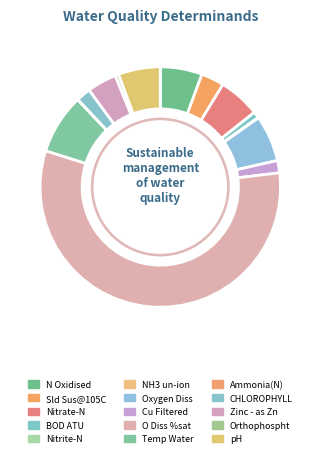

Rank the categories by value from highest to lowest.

O Diss %sat, Temp Water, Oxygen Diss, N Oxidised, pH, Nitrate-N, Zinc - as Zn, Sld Sus@105C, CHLOROPHYLL, Cu Filtered, BOD ATU, Orthophospht, Nitrite-N, Ammonia(N), NH3 un-ion